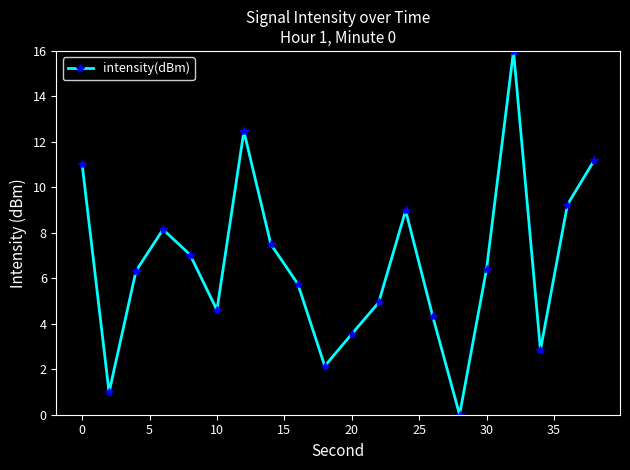

True or false: there are more than 1 points higher than both neighbors.

True